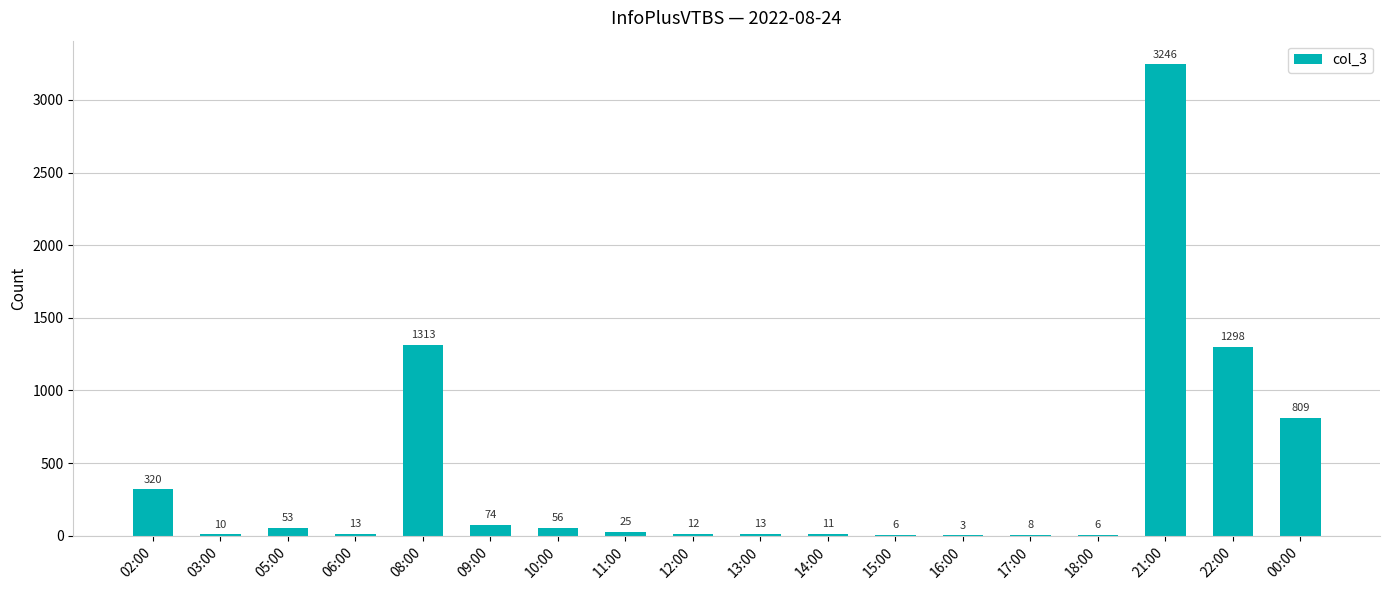

What is the sum of all values?

7276